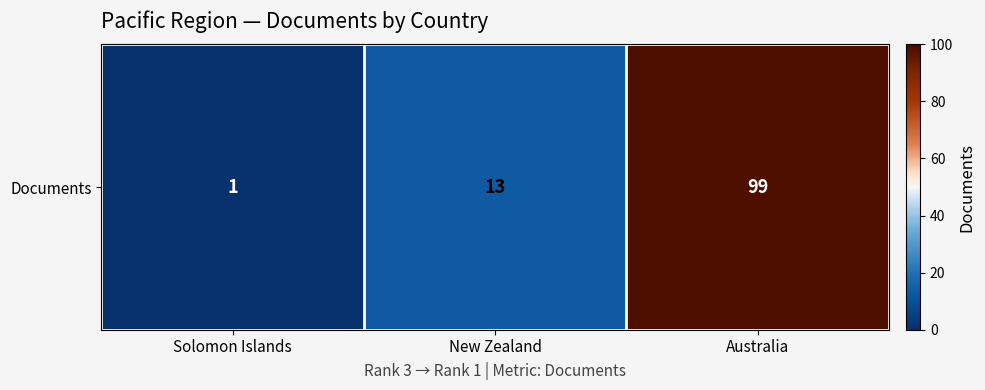

What is the change in value from Solomon Islands to New Zealand?

+12